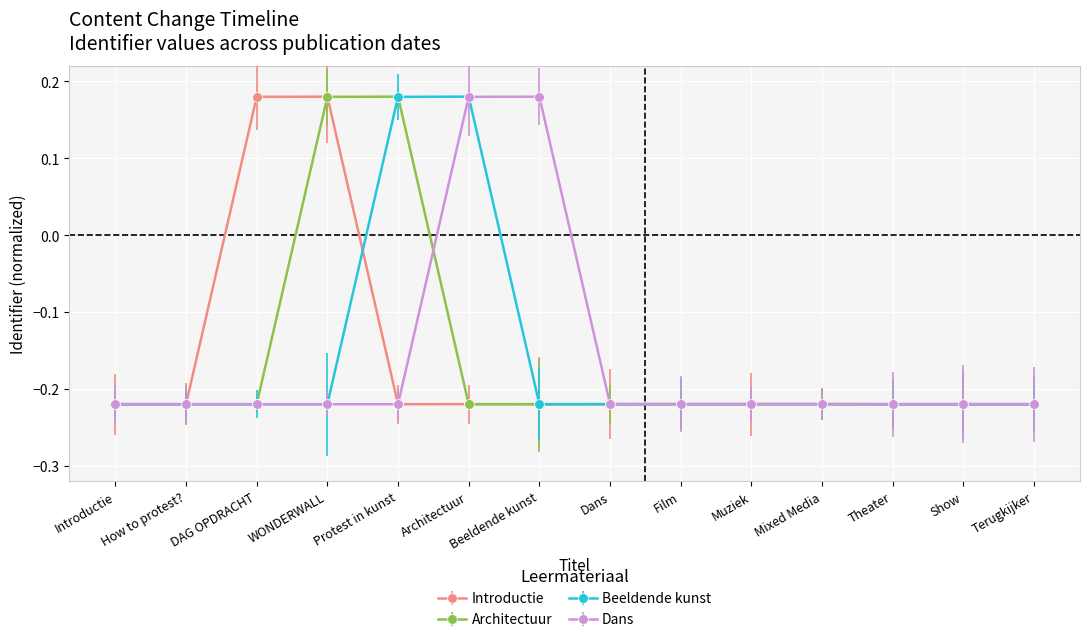

What is the label of the 4th point from the left?

WONDERWALL